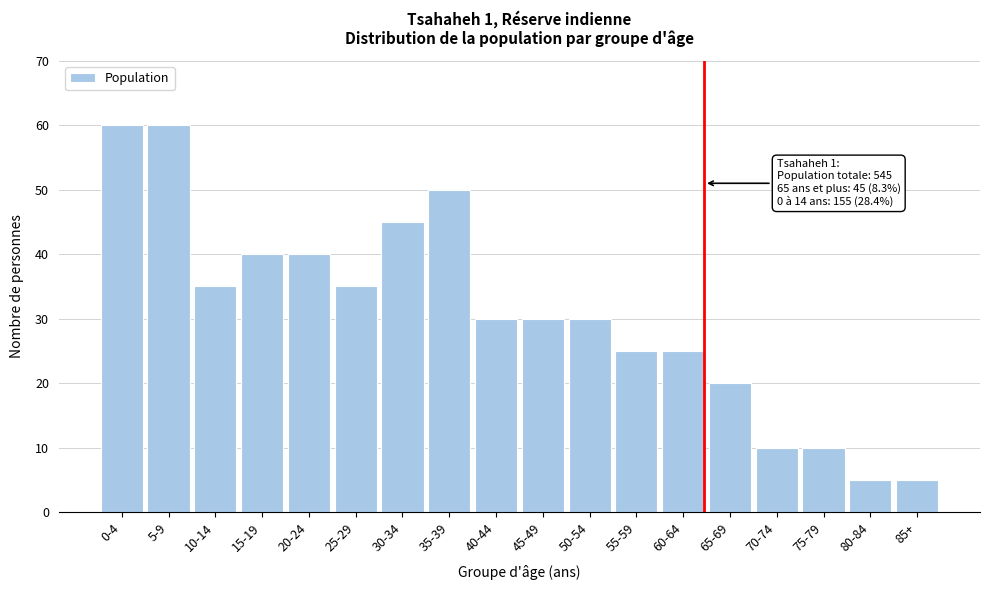

Reading right to left, what are all the values shown in this chart?

85+=5	80-84=5	75-79=10	70-74=10	65-69=20	60-64=25	55-59=25	50-54=30	45-49=30	40-44=30	35-39=50	30-34=45	25-29=35	20-24=40	15-19=40	10-14=35	5-9=60	0-4=60